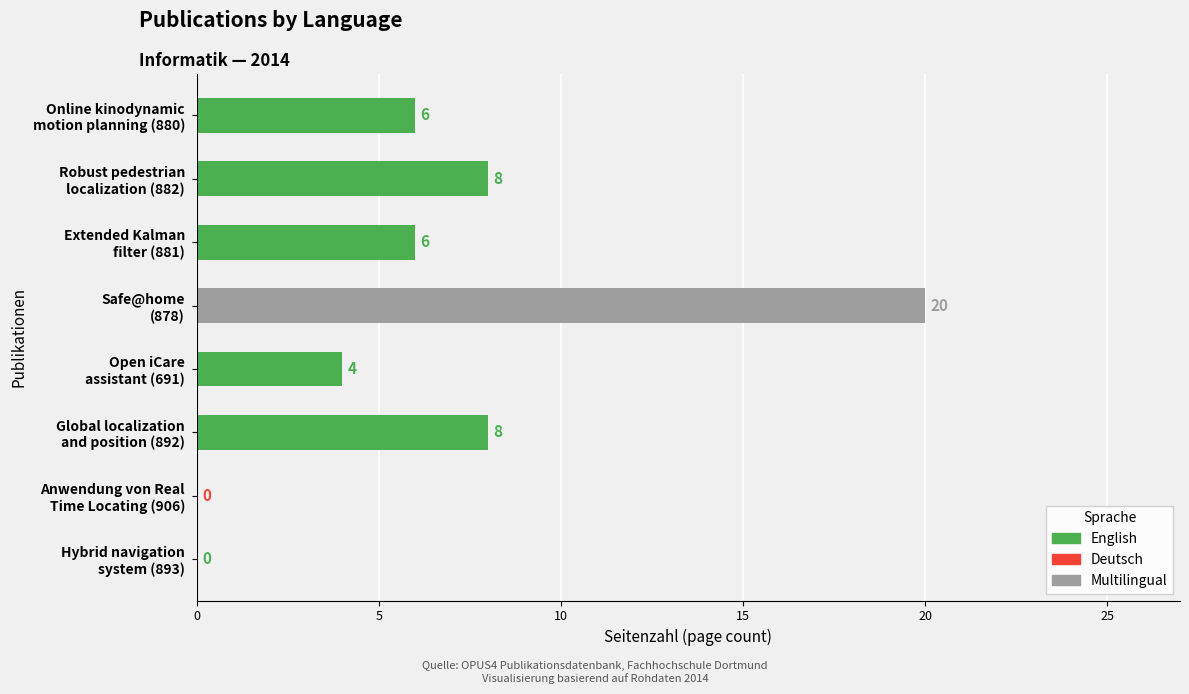

What is the maximum value shown in the chart?

20